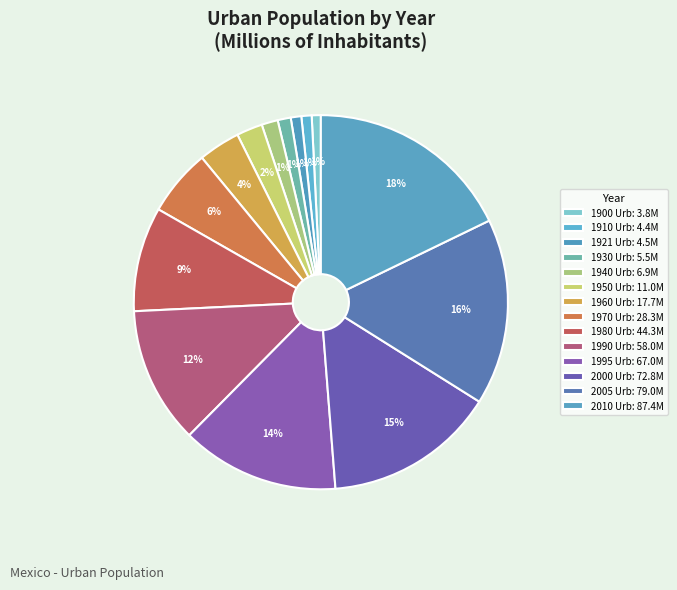

What percentage is the 1950 slice, to the nearest percent?

2%